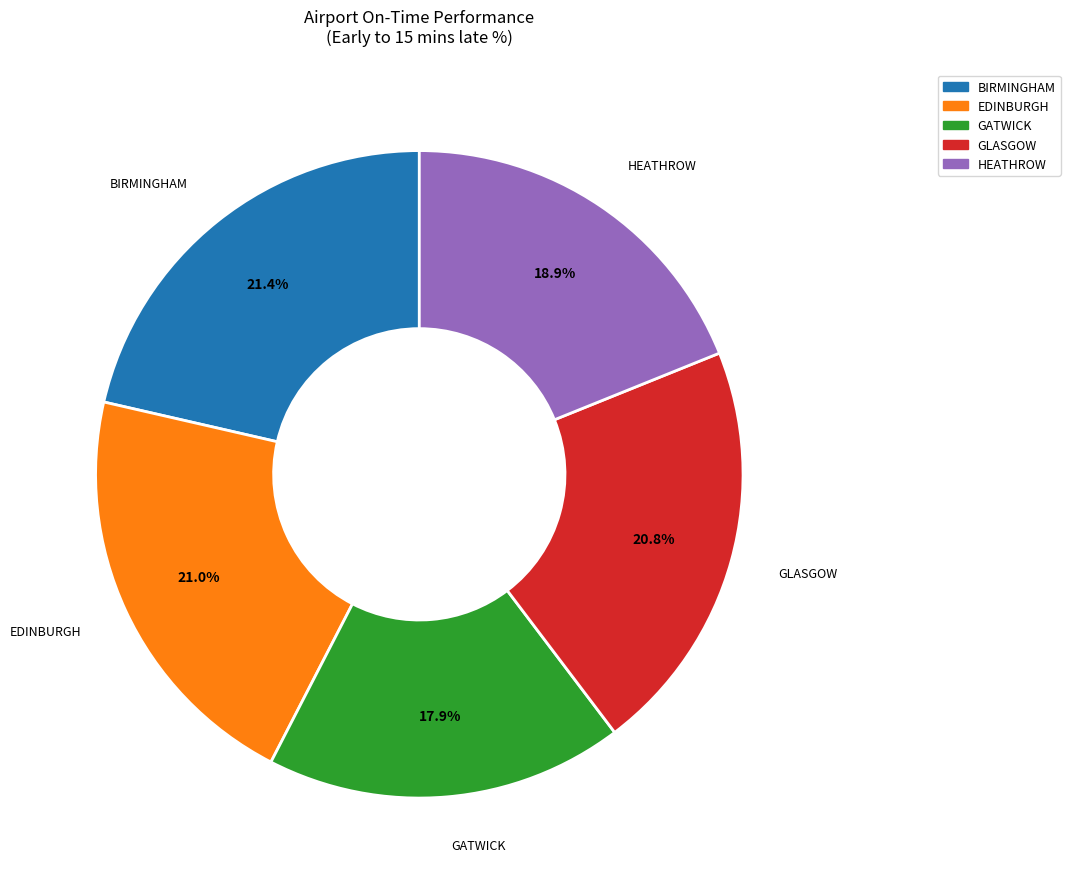

Approximately how many times larger is the value at GLASGOW compared to EDINBURGH?

1.0